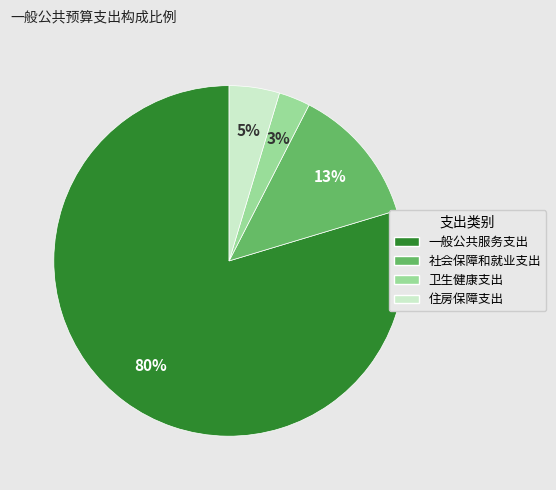

The 社会保障和就业支出 slice represents 22% of the pie. True or false?

False